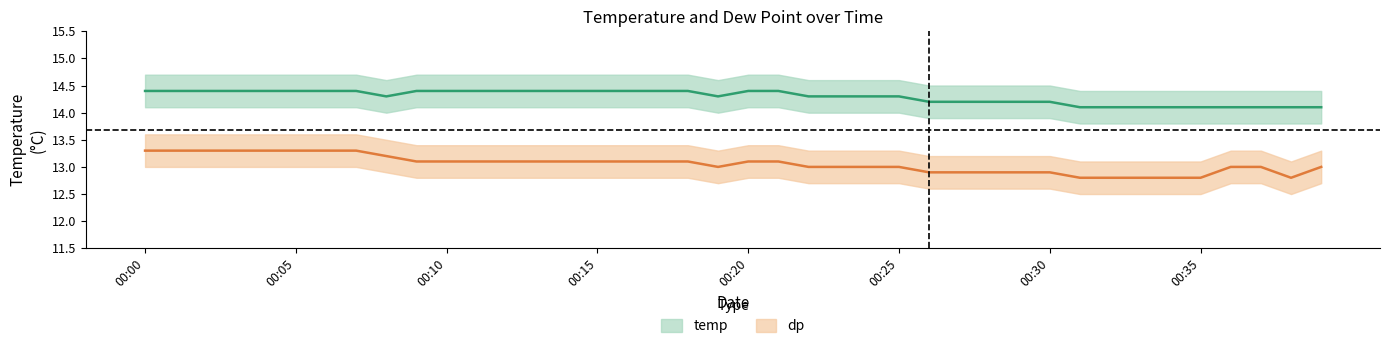

Between 2017-07-13 00:14 and 2017-07-13 00:28, which is larger?

2017-07-13 00:14